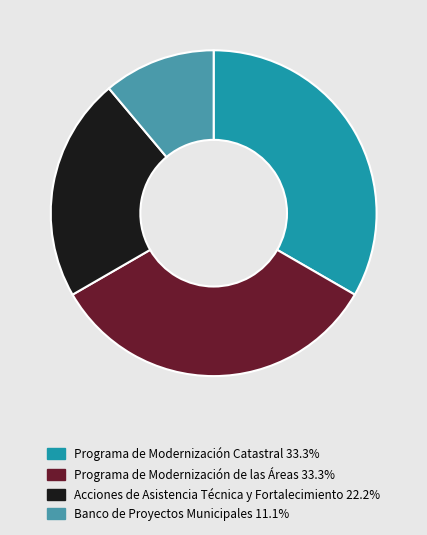

Is there any slice that represents more than half of the pie?

No